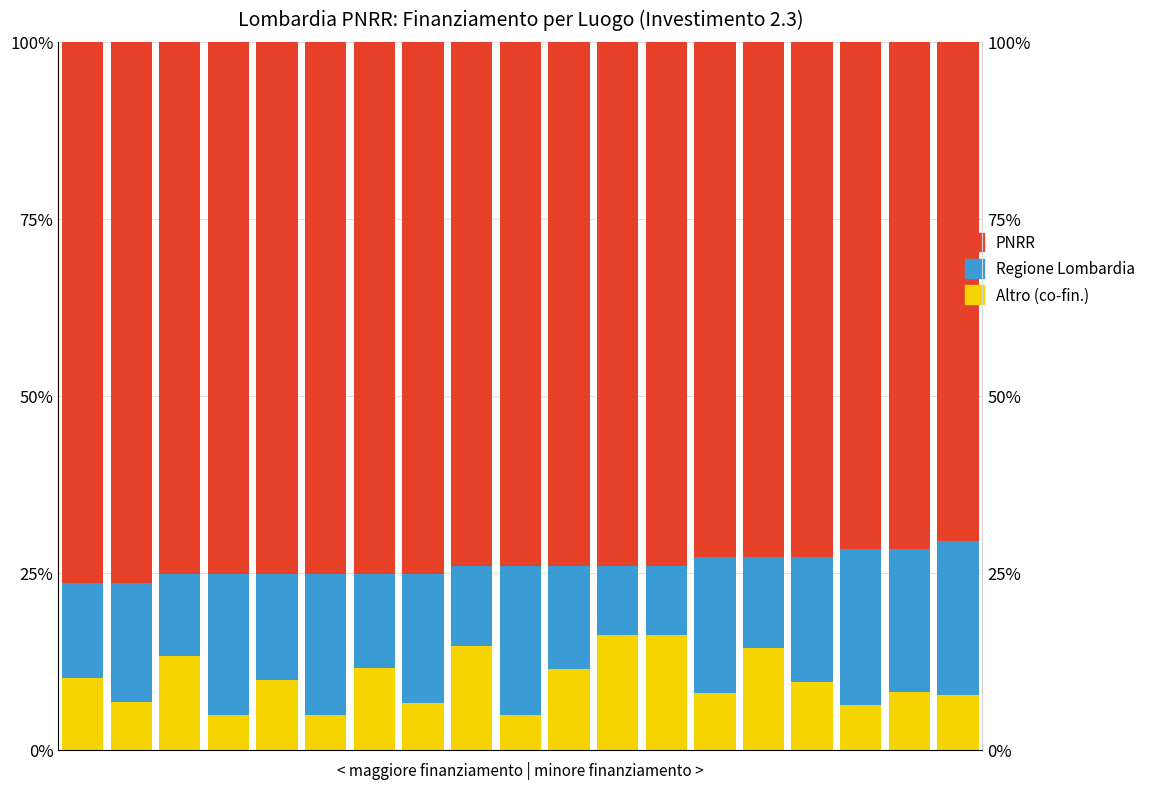

How many bars are there in total?

57